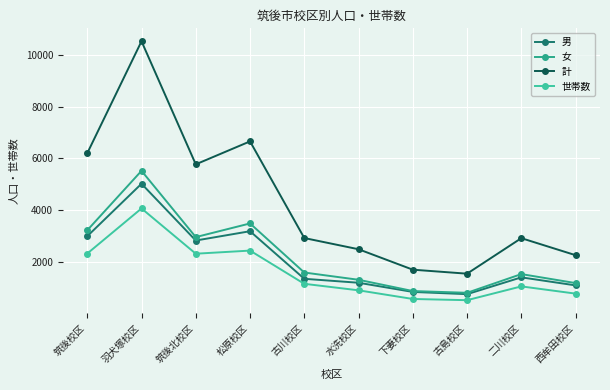

Rank the series at 二川校区 from highest to lowest value.

計, 女, 男, 世帯数